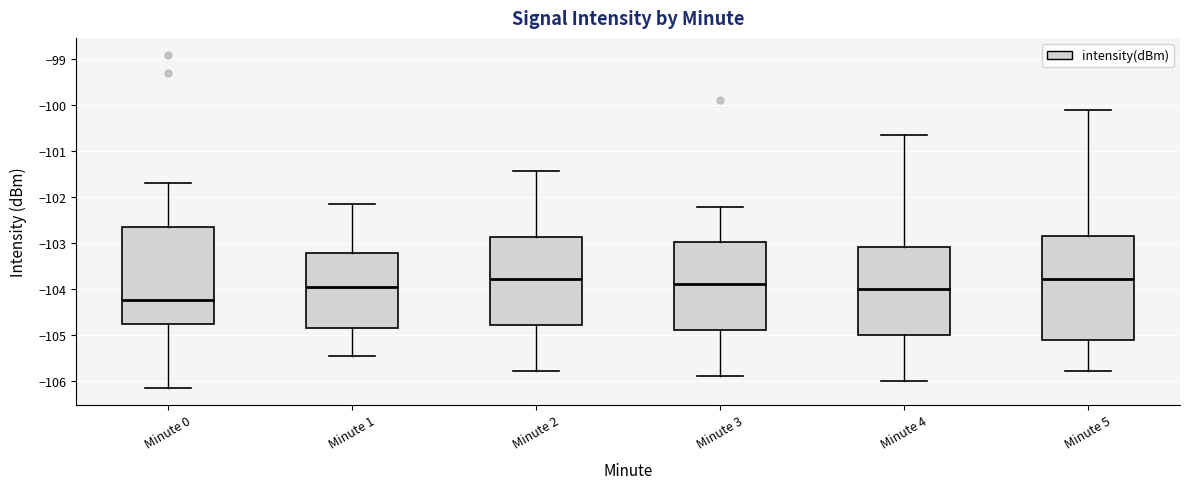

Reading left to right, transcribe this box plot: for each box, give where its median line is, the range the box spans, and where its two whiskers end, as read against the y-axis. The values are not printed on the chart, so give them approximately, as read against the axis.

Minute 0: median -104.2, box -104.8 to -102.6, whiskers -106.2 to -101.7
Minute 1: median -104.0, box -104.8 to -103.2, whiskers -105.5 to -102.2
Minute 2: median -103.8, box -104.8 to -102.9, whiskers -105.8 to -101.4
Minute 3: median -103.9, box -104.9 to -103.0, whiskers -105.9 to -102.2
Minute 4: median -104.0, box -105.0 to -103.1, whiskers -106.0 to -100.7
Minute 5: median -103.8, box -105.1 to -102.9, whiskers -105.8 to -100.1